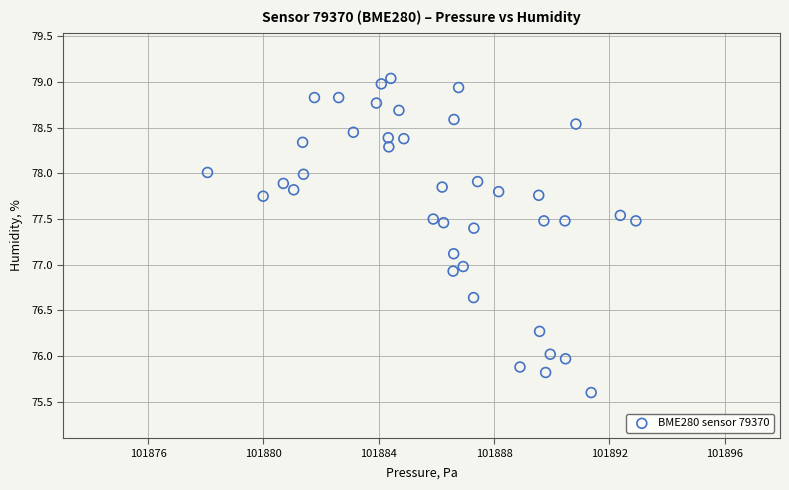

What is the range of X values (max minus min)?

14.9